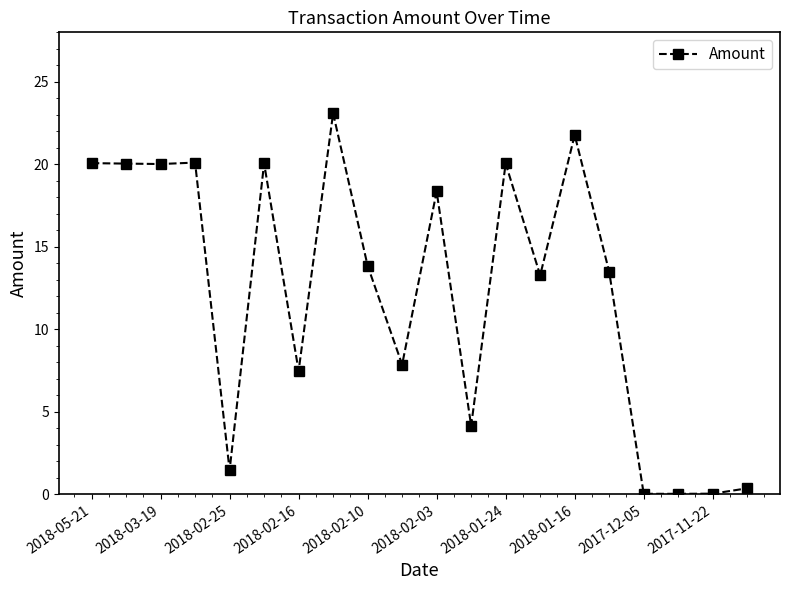

What is the value of the 3rd point from the left?

20.0